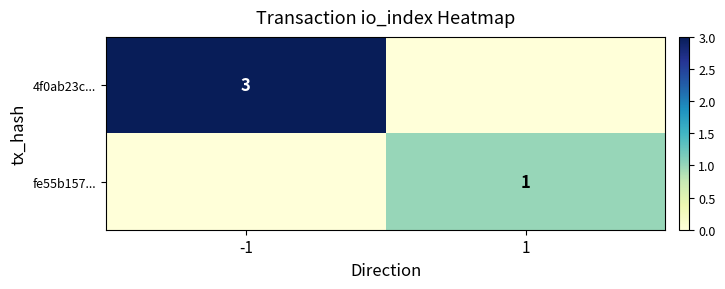

The 4f0ab23c... series shows 3 at -1. True or false?

True